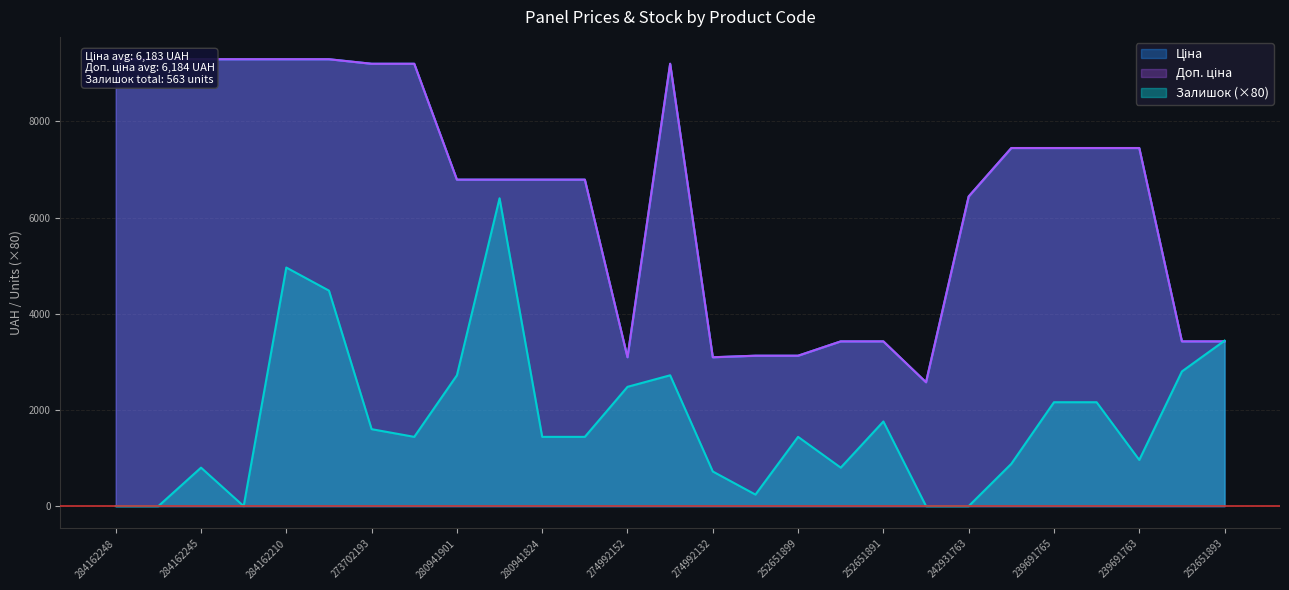

True or false: Залишок and Доп. ціна intersect in this chart.

True